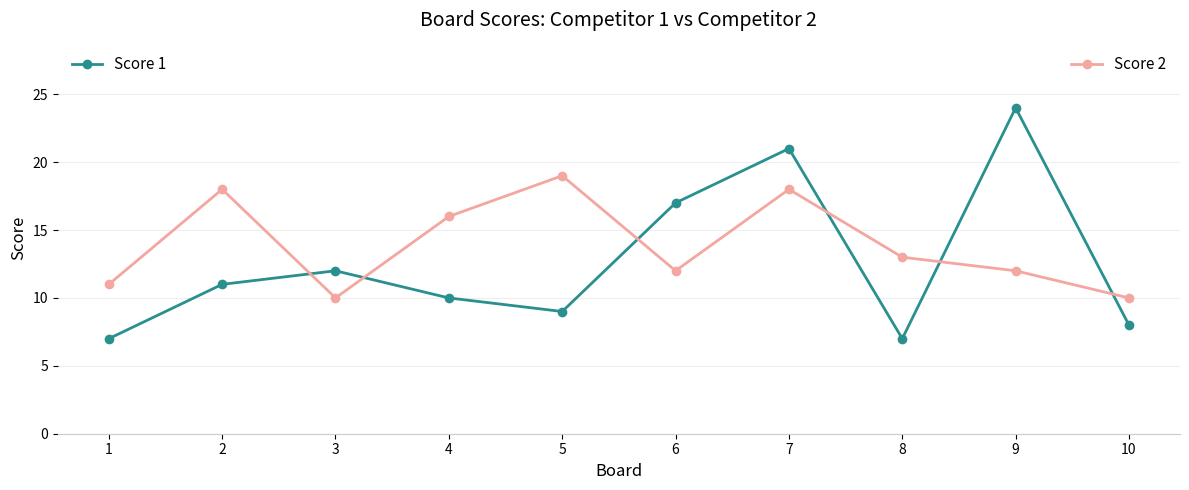

Which label corresponds to the largest value in the chart?

9